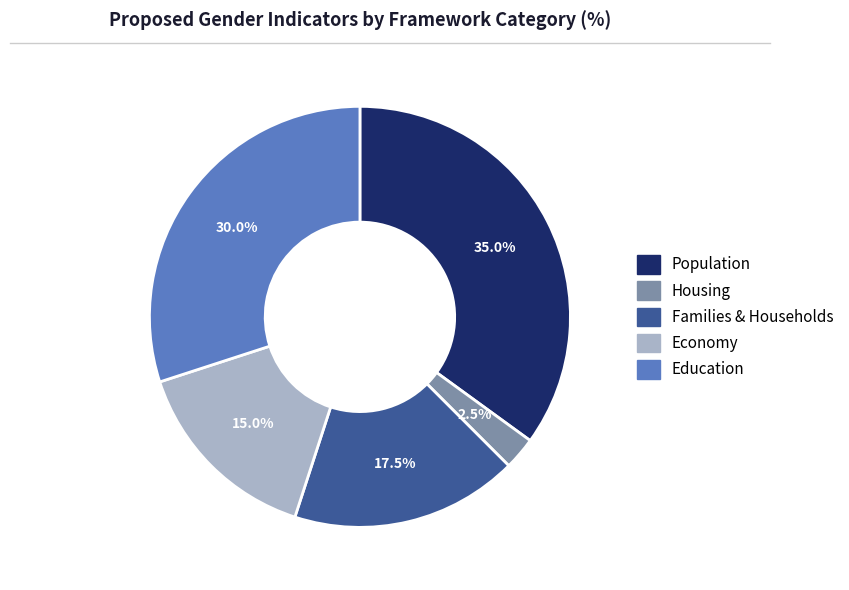

What is the total percentage of Population and Education?

65.0%